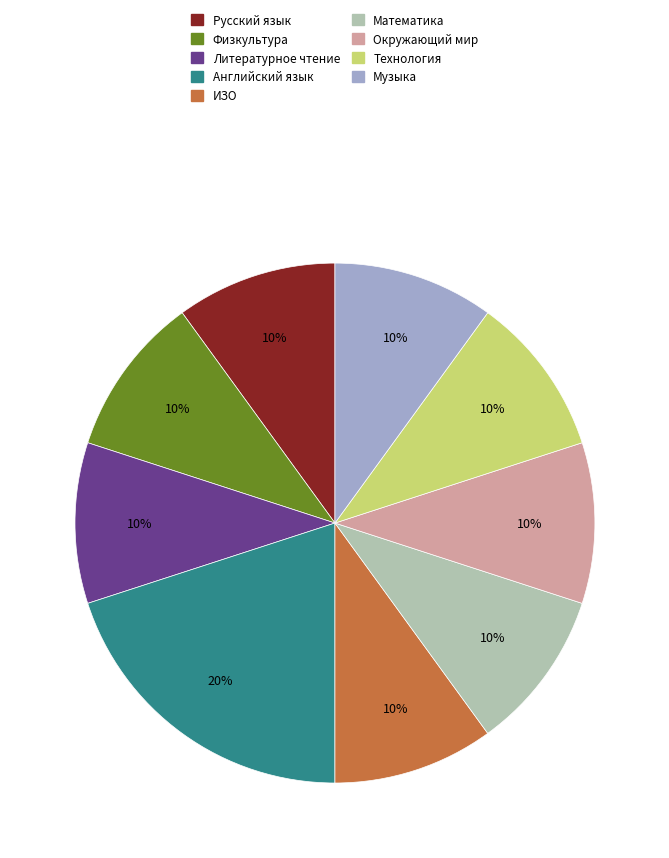

Do Музыка and Русский язык together represent more than half of the pie?

No